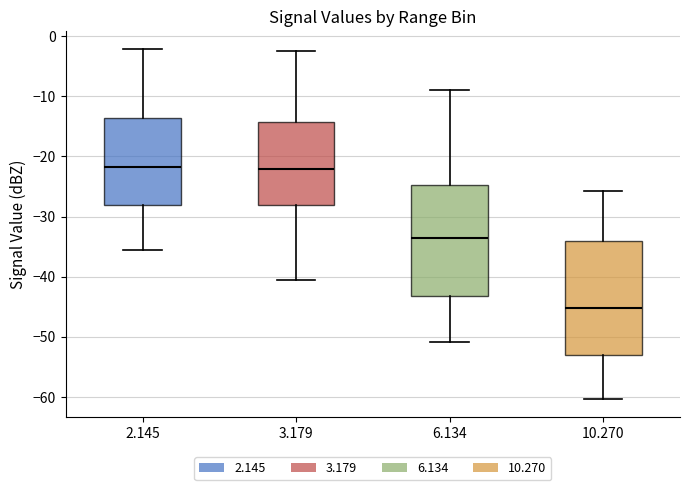

Where is the lower edge of the box at x = 2.145 on the y-axis? The values are not printed on the chart, so give them approximately, as read against the axis.

-28